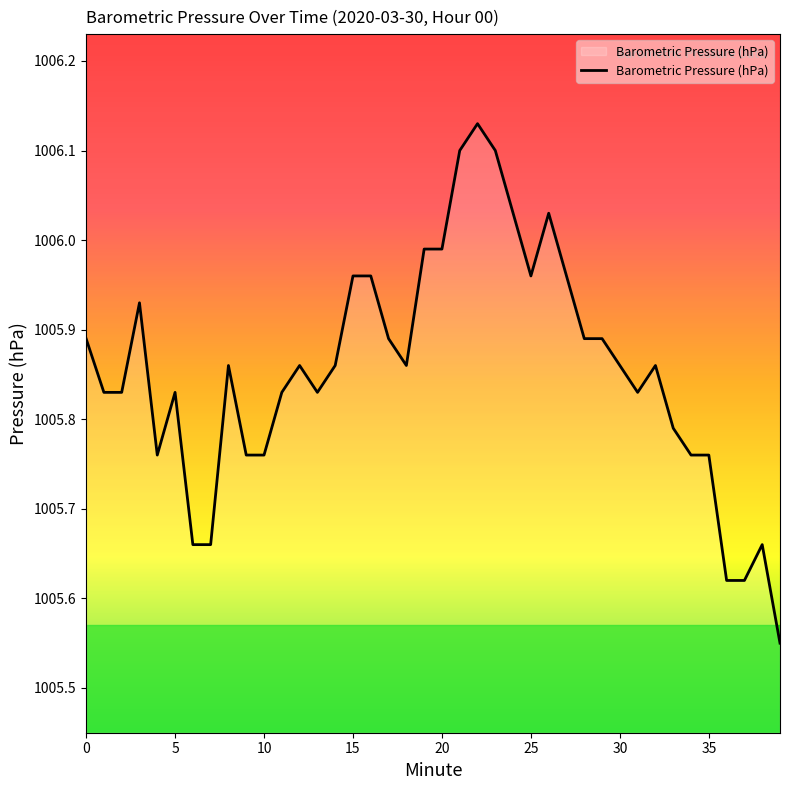

What is the difference between the maximum and minimum values?

0.6